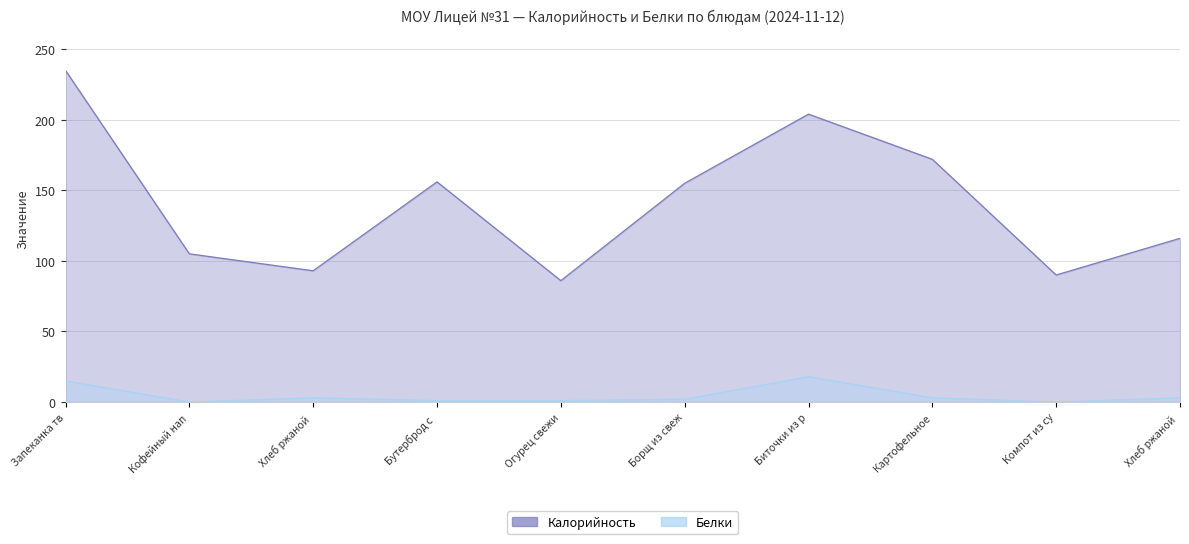

At Хлеб ржаной , list the series in order from largest to smallest.

Калорийность, Белки